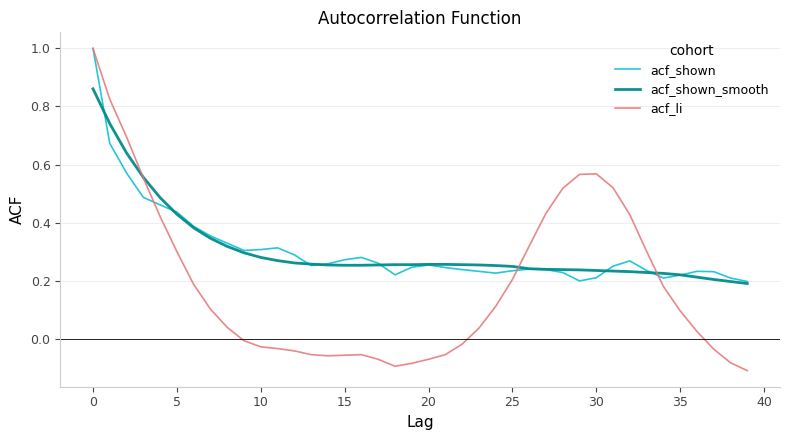

True or false: acf_shown_smooth and acf_shown intersect in this chart.

True